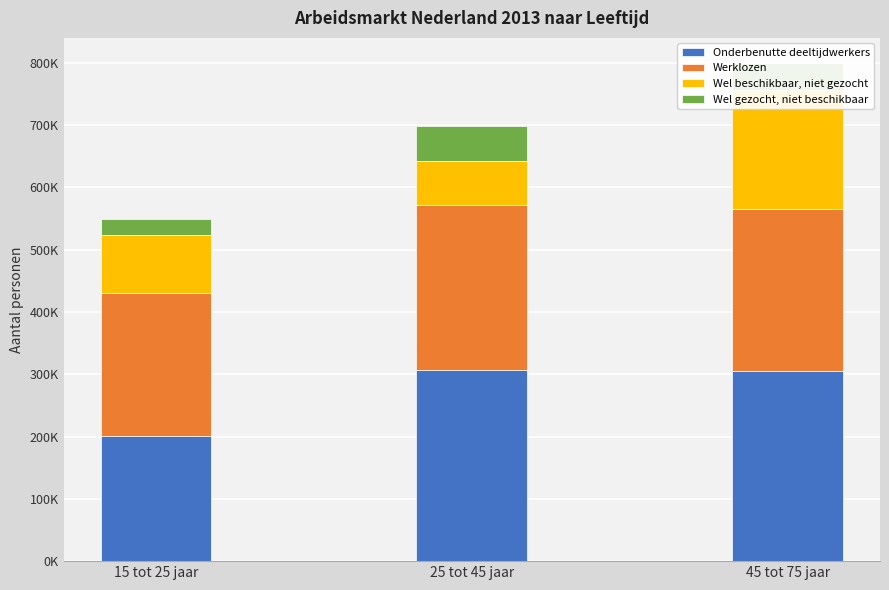

What is the label of the 1st bar from the right?

45 tot 75 jaar